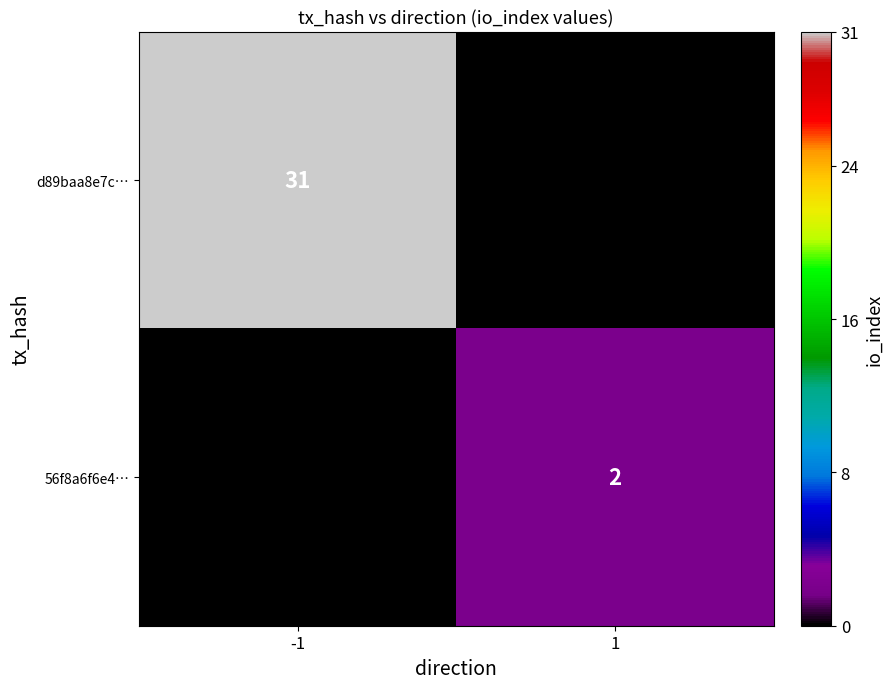

Is it true that d89baa8e7c… equals 11 at -1?

False